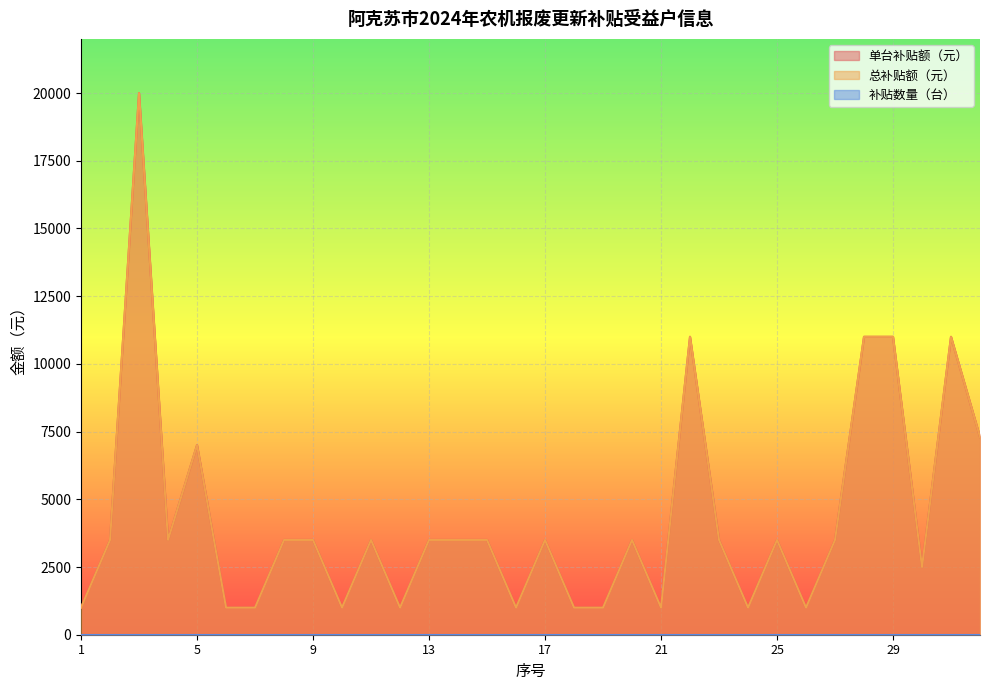

Where is the first local maximum for 单台补贴额（元）?

3